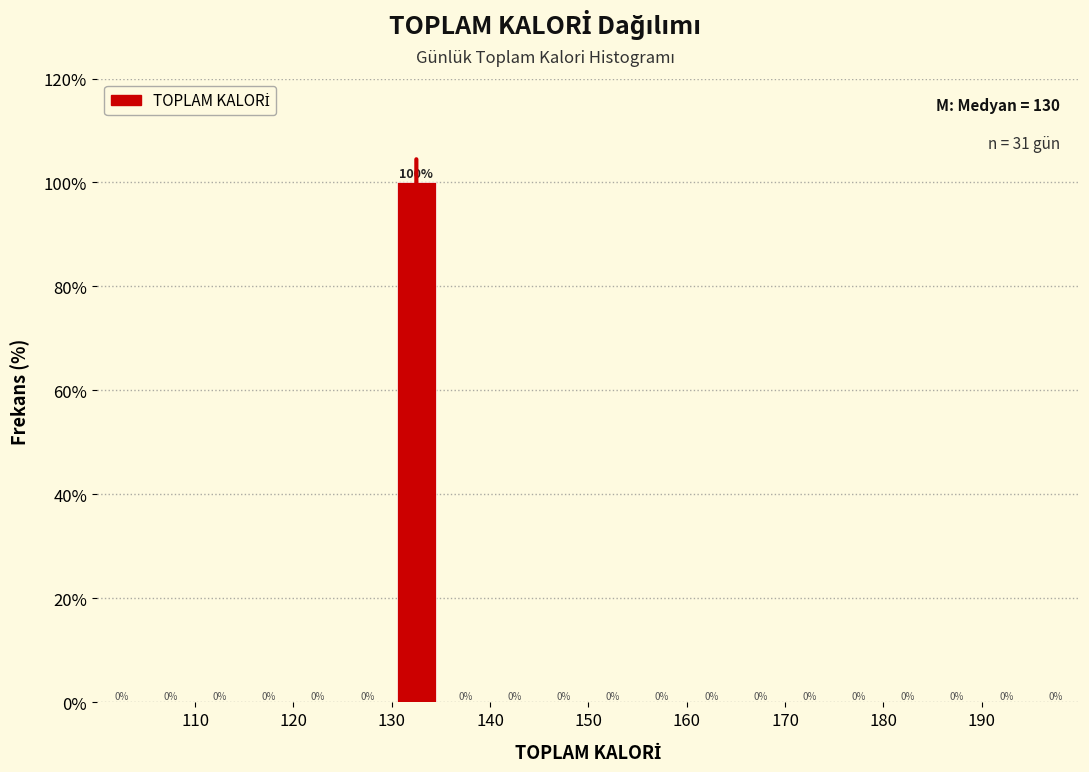

How tall is the bar that spans 130 to 135 on the x-axis?

100